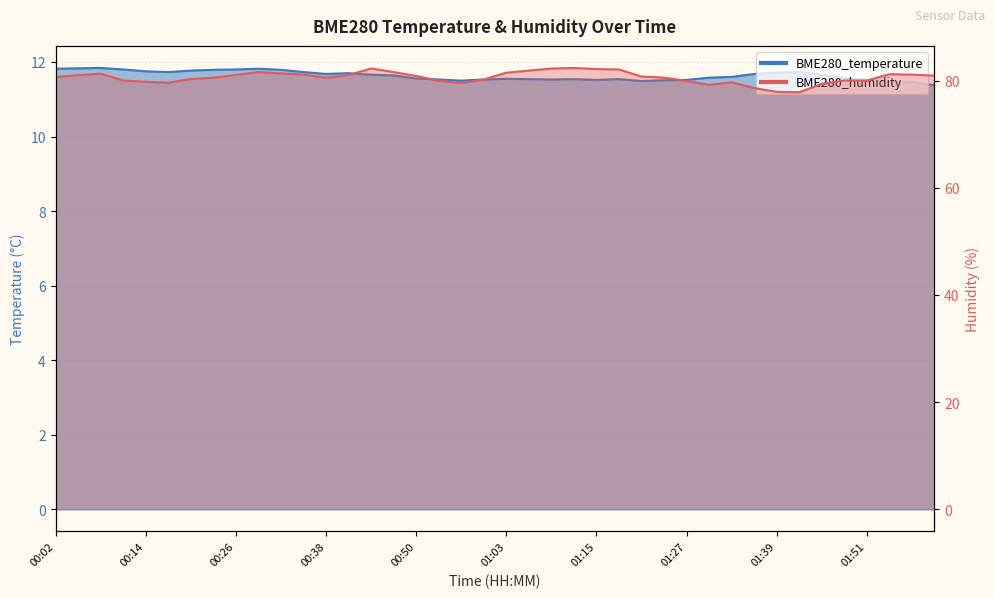

How many BME280_temperature values are between 11 and 12?

40